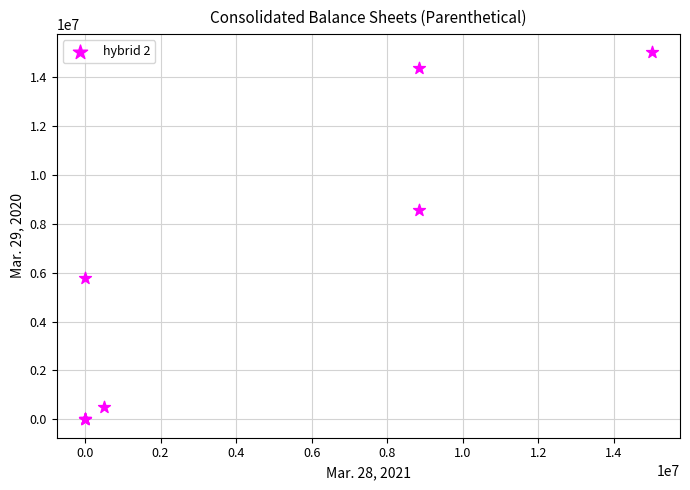

What Y value in the scatter plot is closest to 7500000?

8577549.0